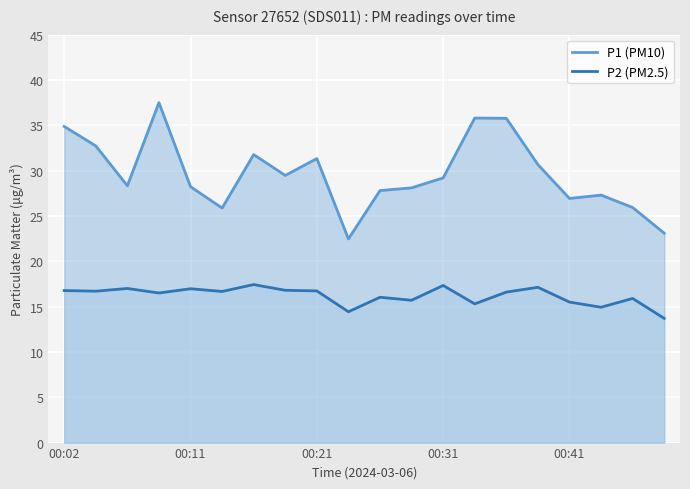

Which series has the largest range (max minus min)?

P1 (PM10)